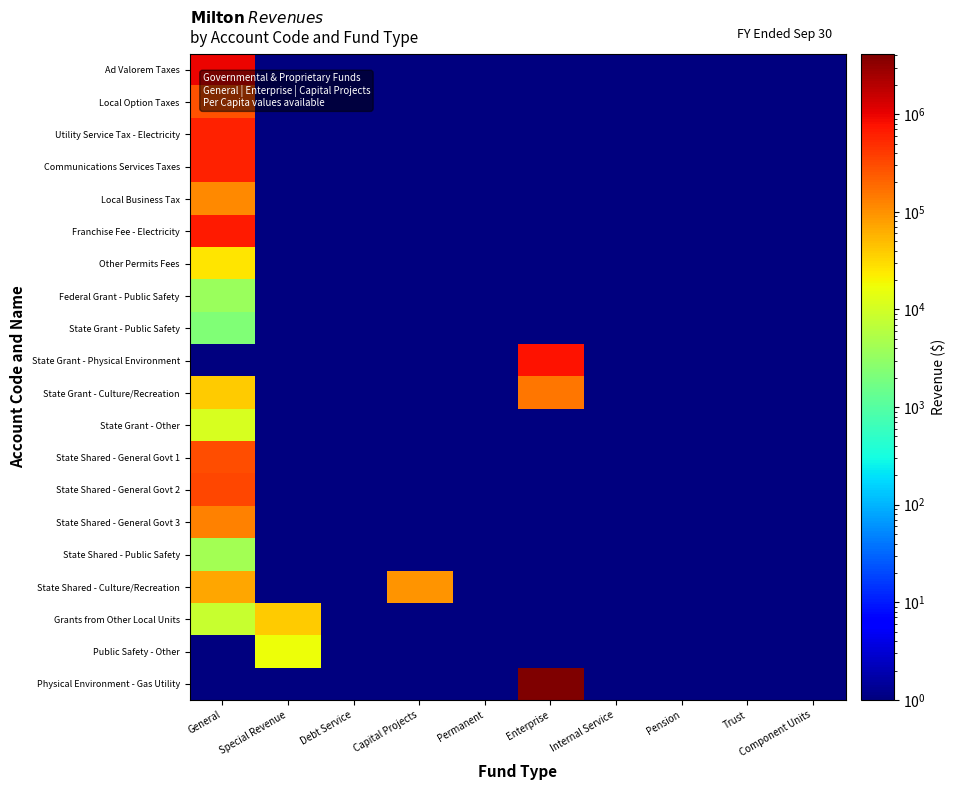

Reading right to left, list all the values displayed in this chart.

Ad Valorem Taxes: Component Units=1	Trust=1	Pension=1	Internal Service=1	Enterprise=1	Permanent=1	Capital Projects=1	Debt Service=1	Special Revenue=1	General=967369
Local Option Taxes: Component Units=1	Trust=1	Pension=1	Internal Service=1	Enterprise=1	Permanent=1	Capital Projects=1	Debt Service=1	Special Revenue=1	General=270463
Utility Service Tax - Electricity: Component Units=1	Trust=1	Pension=1	Internal Service=1	Enterprise=1	Permanent=1	Capital Projects=1	Debt Service=1	Special Revenue=1	General=585741
Communications Services Taxes: Component Units=1	Trust=1	Pension=1	Internal Service=1	Enterprise=1	Permanent=1	Capital Projects=1	Debt Service=1	Special Revenue=1	General=600262
Local Business Tax: Component Units=1	Trust=1	Pension=1	Internal Service=1	Enterprise=1	Permanent=1	Capital Projects=1	Debt Service=1	Special Revenue=1	General=110291
Franchise Fee - Electricity: Component Units=1	Trust=1	Pension=1	Internal Service=1	Enterprise=1	Permanent=1	Capital Projects=1	Debt Service=1	Special Revenue=1	General=696880
Other Permits Fees: Component Units=1	Trust=1	Pension=1	Internal Service=1	Enterprise=1	Permanent=1	Capital Projects=1	Debt Service=1	Special Revenue=1	General=25096
Federal Grant - Public Safety: Component Units=1	Trust=1	Pension=1	Internal Service=1	Enterprise=1	Permanent=1	Capital Projects=1	Debt Service=1	Special Revenue=1	General=3526
State Grant - Public Safety: Component Units=1	Trust=1	Pension=1	Internal Service=1	Enterprise=1	Permanent=1	Capital Projects=1	Debt Service=1	Special Revenue=1	General=2249
State Grant - Physical Environment: Component Units=1	Trust=1	Pension=1	Internal Service=1	Enterprise=750000	Permanent=1	Capital Projects=1	Debt Service=1	Special Revenue=1	General=1
State Grant - Culture/Recreation: Component Units=1	Trust=1	Pension=1	Internal Service=1	Enterprise=155000	Permanent=1	Capital Projects=1	Debt Service=1	Special Revenue=1	General=38969
State Grant - Other: Component Units=1	Trust=1	Pension=1	Internal Service=1	Enterprise=1	Permanent=1	Capital Projects=1	Debt Service=1	Special Revenue=1	General=10875
State Shared - General Govt 1: Component Units=1	Trust=1	Pension=1	Internal Service=1	Enterprise=1	Permanent=1	Capital Projects=1	Debt Service=1	Special Revenue=1	General=293603
State Shared - General Govt 2: Component Units=1	Trust=1	Pension=1	Internal Service=1	Enterprise=1	Permanent=1	Capital Projects=1	Debt Service=1	Special Revenue=1	General=326504
State Shared - General Govt 3: Component Units=1	Trust=1	Pension=1	Internal Service=1	Enterprise=1	Permanent=1	Capital Projects=1	Debt Service=1	Special Revenue=1	General=125565
State Shared - Public Safety: Component Units=1	Trust=1	Pension=1	Internal Service=1	Enterprise=1	Permanent=1	Capital Projects=1	Debt Service=1	Special Revenue=1	General=4320
State Shared - Culture/Recreation: Component Units=1	Trust=1	Pension=1	Internal Service=1	Enterprise=1	Permanent=1	Capital Projects=92342	Debt Service=1	Special Revenue=1	General=69994
Grants from Other Local Units: Component Units=1	Trust=1	Pension=1	Internal Service=1	Enterprise=1	Permanent=1	Capital Projects=1	Debt Service=1	Special Revenue=39650	General=8209
Public Safety - Other: Component Units=1	Trust=1	Pension=1	Internal Service=1	Enterprise=1	Permanent=1	Capital Projects=1	Debt Service=1	Special Revenue=17242	General=1
Physical Environment - Gas Utility: Component Units=1	Trust=1	Pension=1	Internal Service=1	Enterprise=4163003	Permanent=1	Capital Projects=1	Debt Service=1	Special Revenue=1	General=1